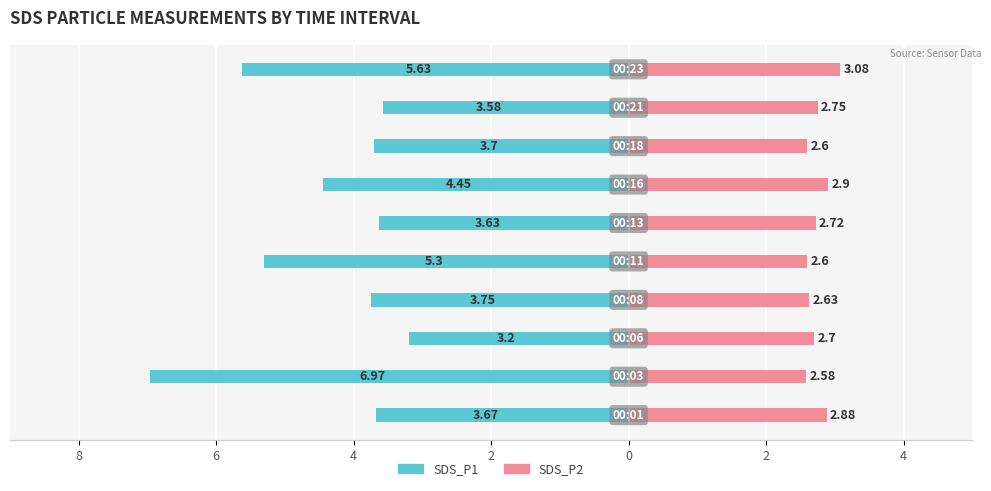

The SDS_P1 series shows -3.7 at 7. True or false?

True